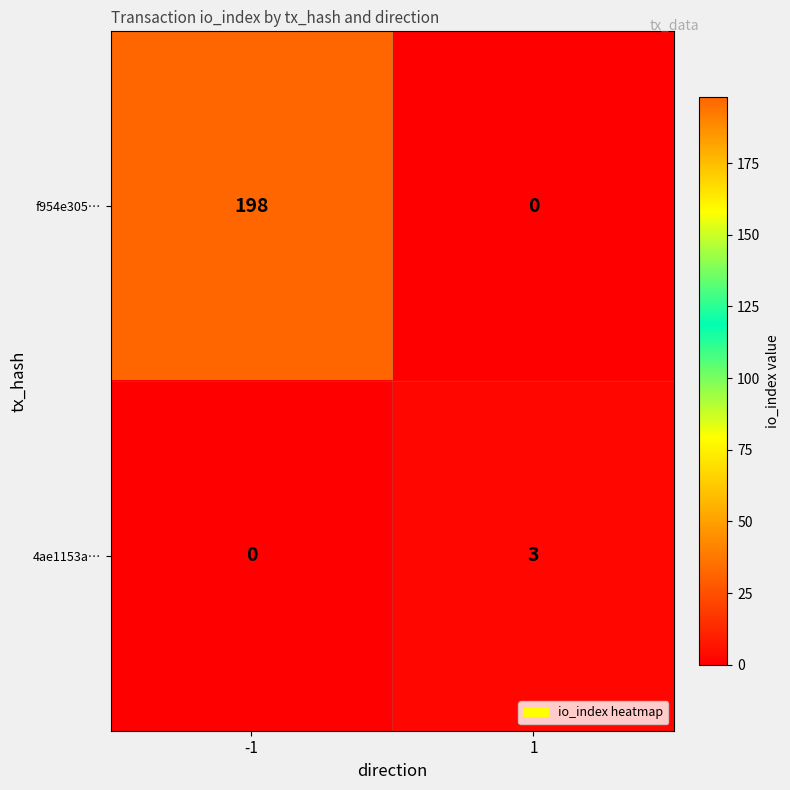

At which category is the sum across all series the highest?

-1